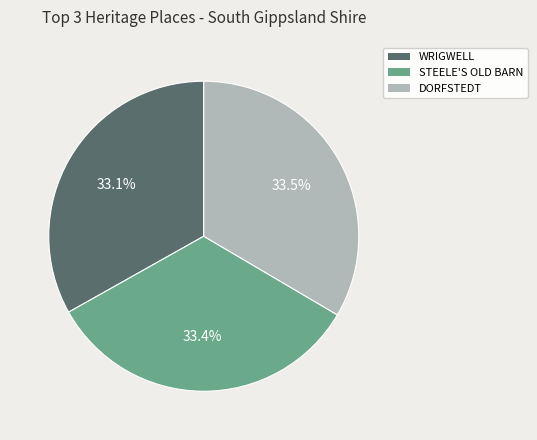

Approximately how many times larger is the value at STEELE'S OLD BARN compared to DORFSTEDT?

1.0